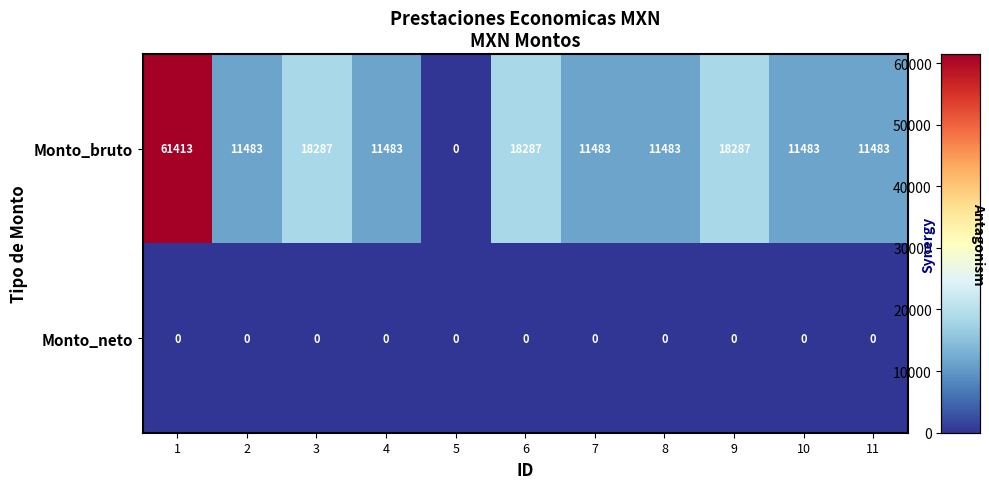

Is it true that Monto_neto equals 0 at 11?

True